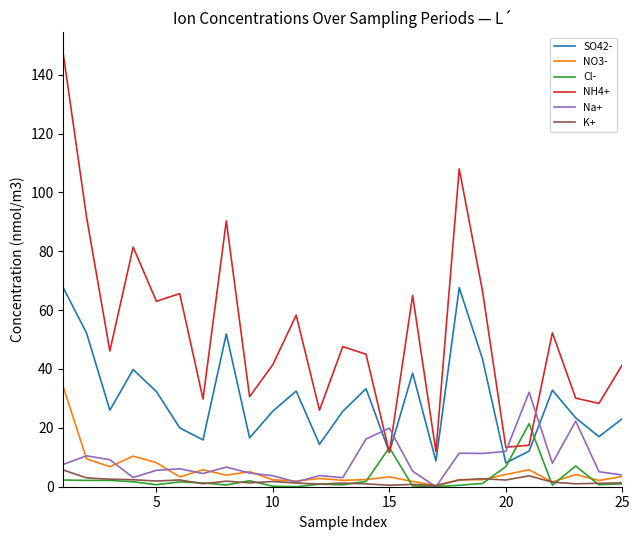

True or false: K+ and NH4+ cross at least once.

False